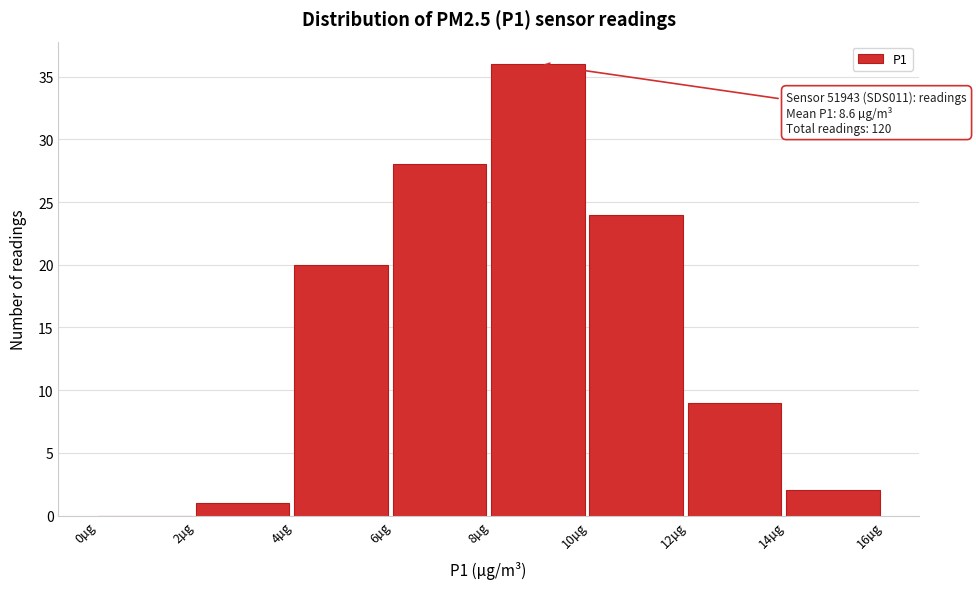

Which range on the x-axis has the tallest bar?

8 to 10